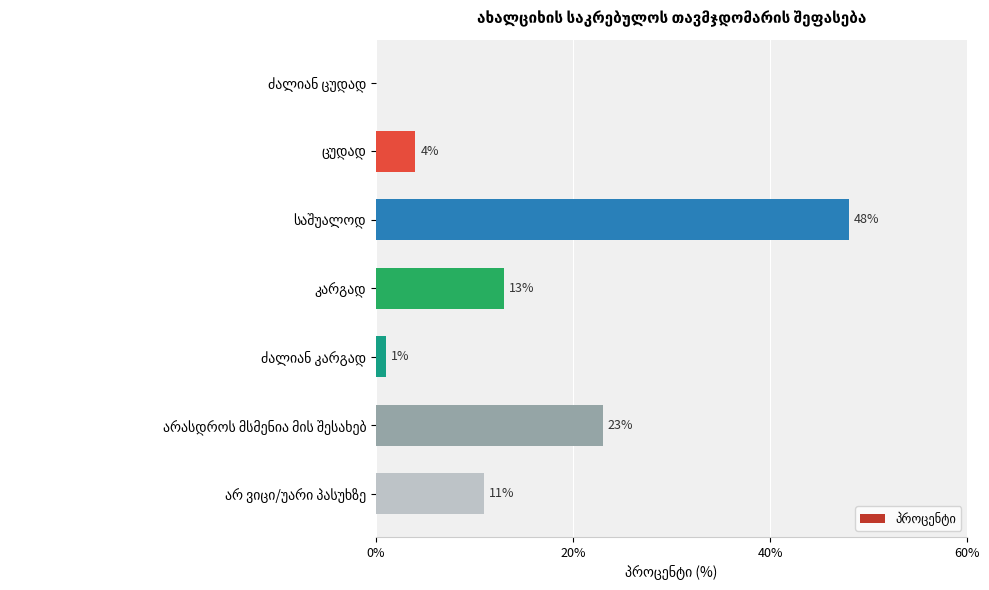

How many values are above zero?

6